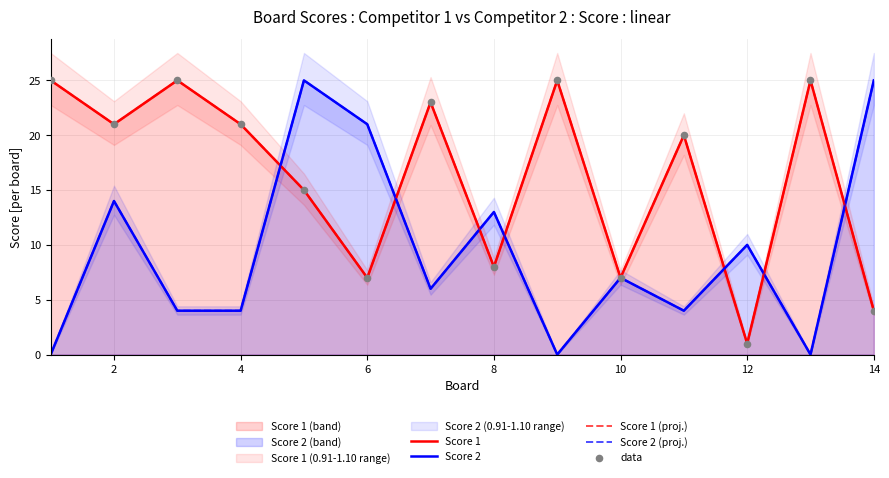

Which series has the widest spread of Y values?

Score 2